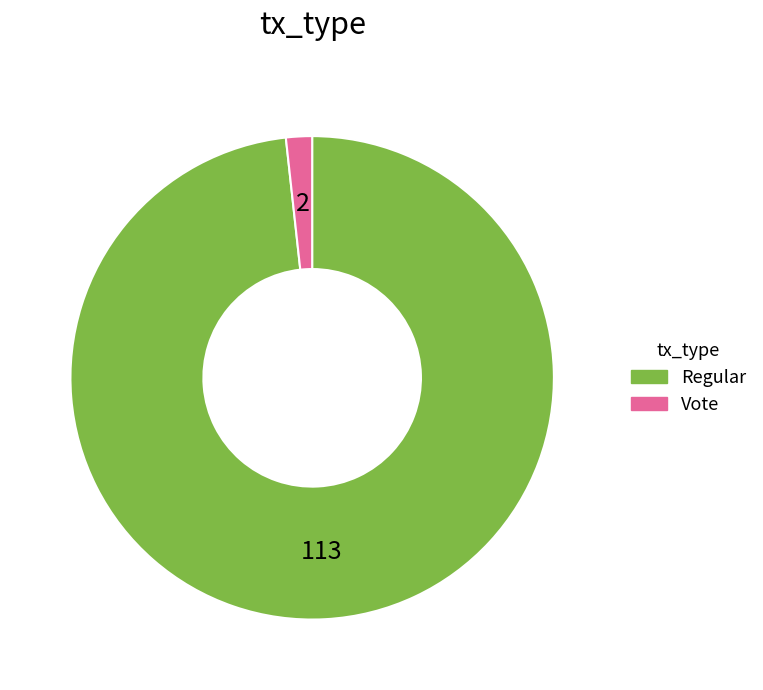

True or false: Vote accounts for 2% of the total.

True